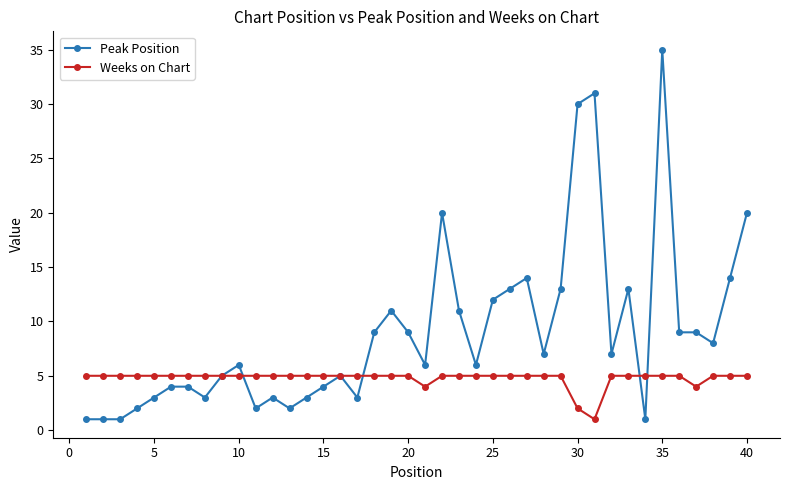

What is the value of the Weeks on Chart point at the 29th from the left?

5